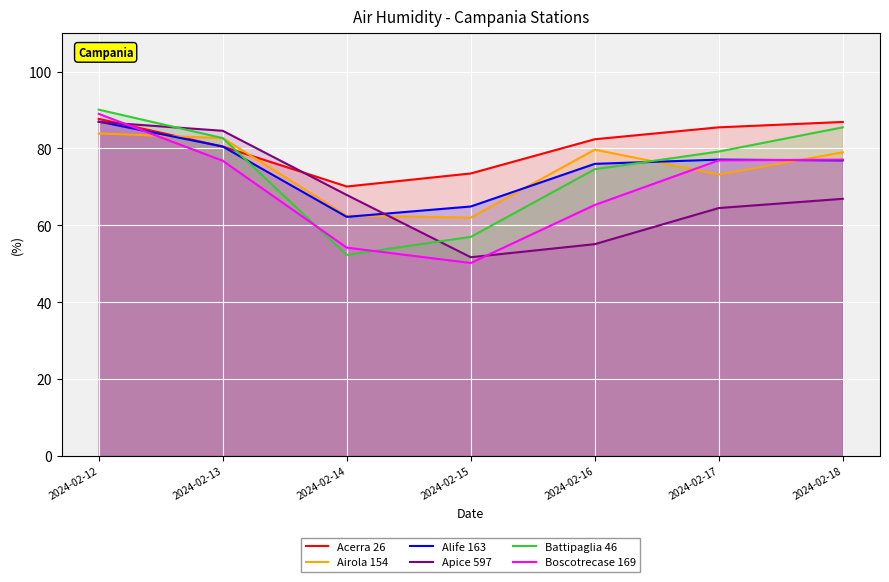

What is the difference between the Apice 597 values at 2024-02-17 and 2024-02-14?

3.4